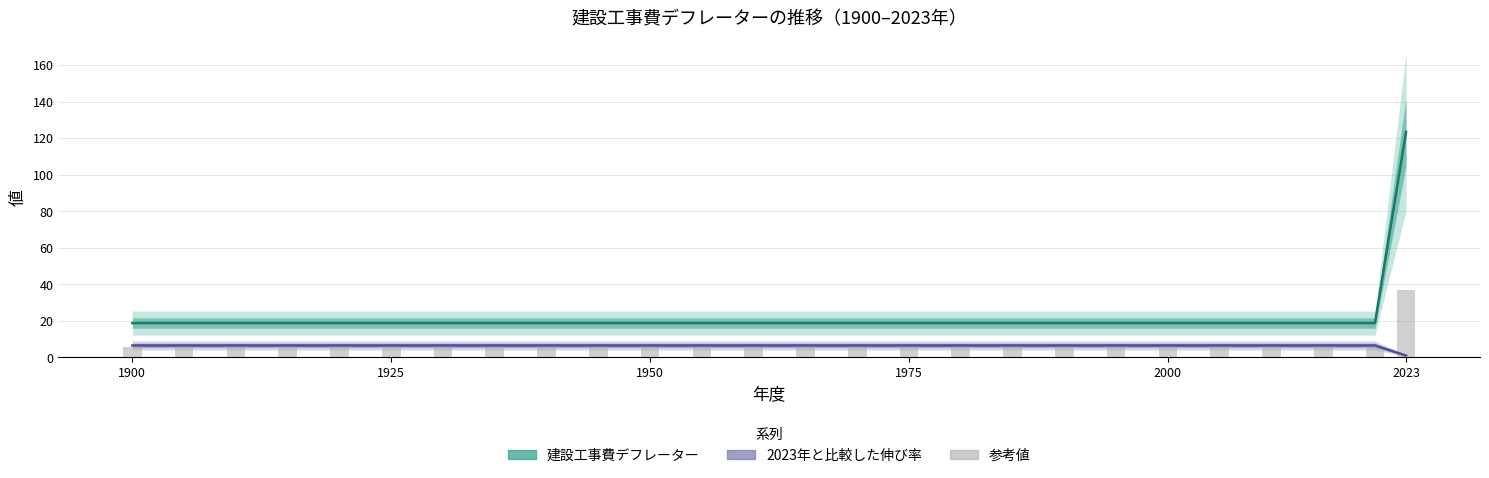

What is the minimum value for 2023年と比較した伸び率?

1.0